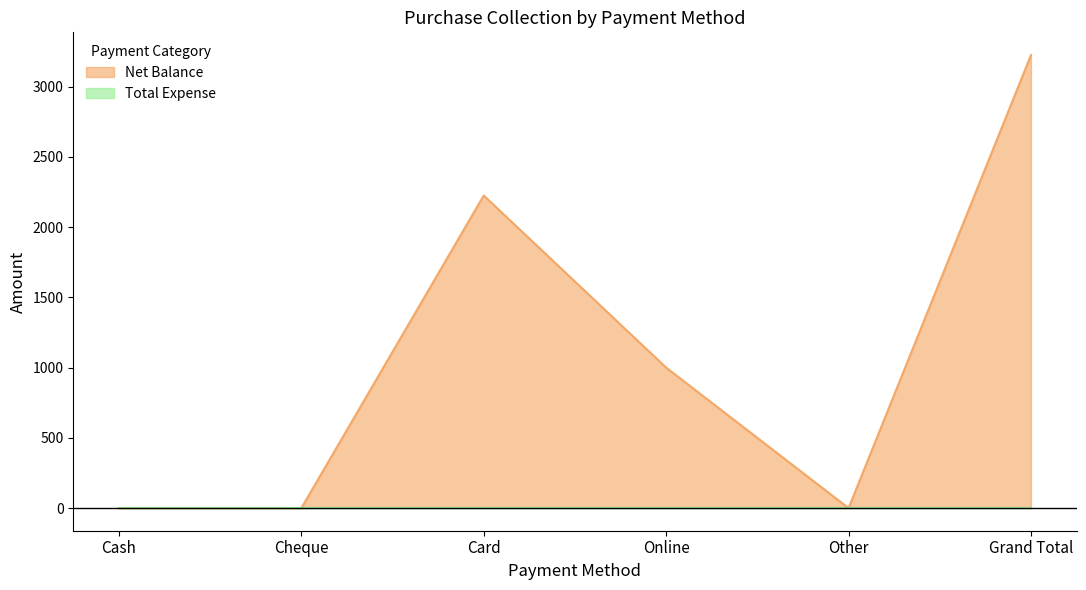

Reading left to right, extract all data points from this chart.

Cash=0	Cheque=0	Card=2225	Online=1000	Other=0	Grand Total=3225